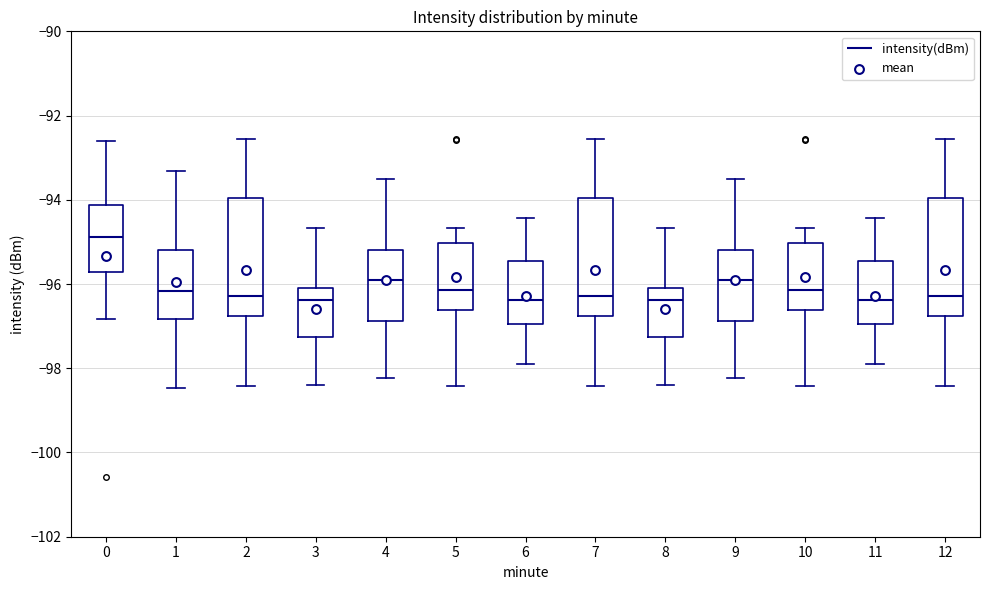

Where does the lower whisker of the box at x = 2 end on the y-axis? The values are not printed on the chart, so give them approximately, as read against the axis.

-98.4